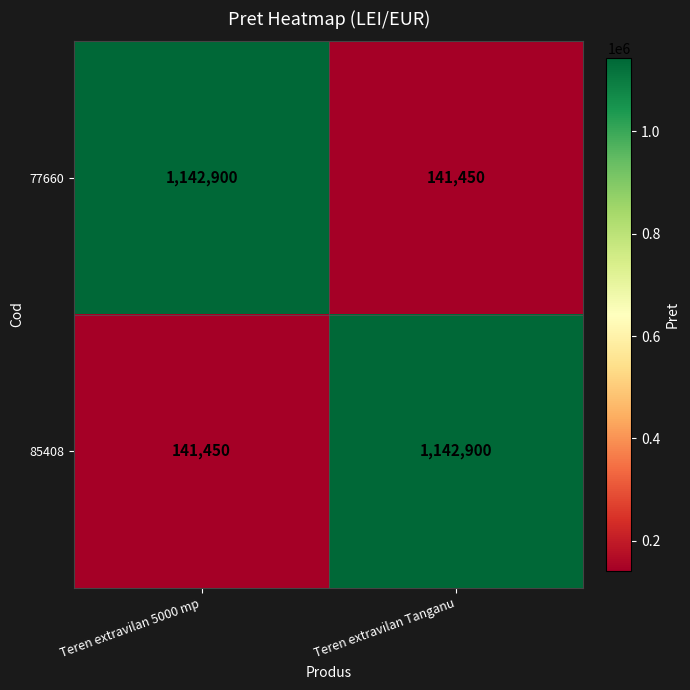

At how many categories does at least one series exceed 618597?

2